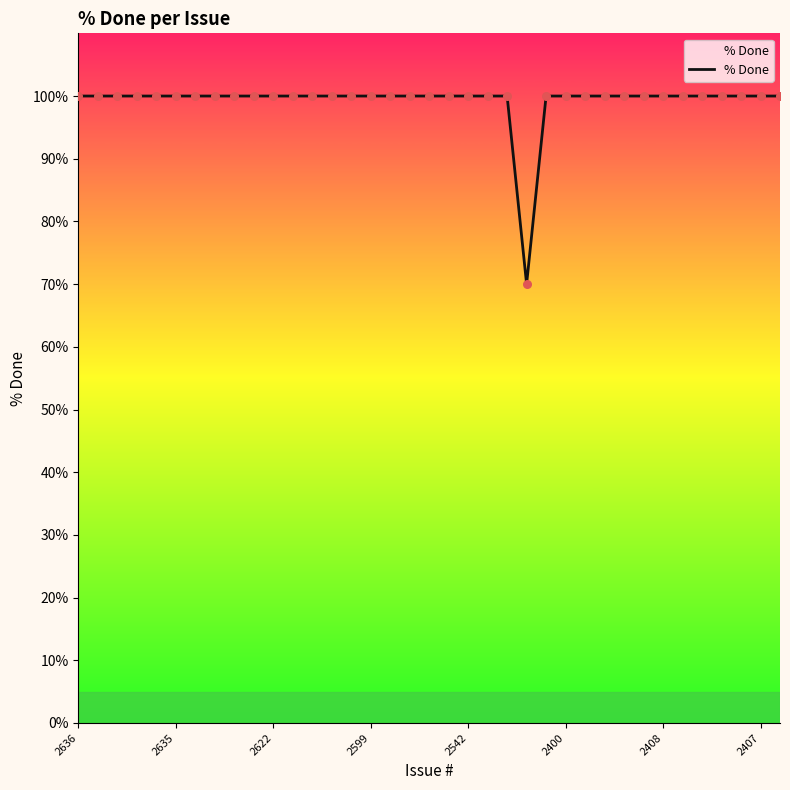

What is the minimum value shown in the chart?

70